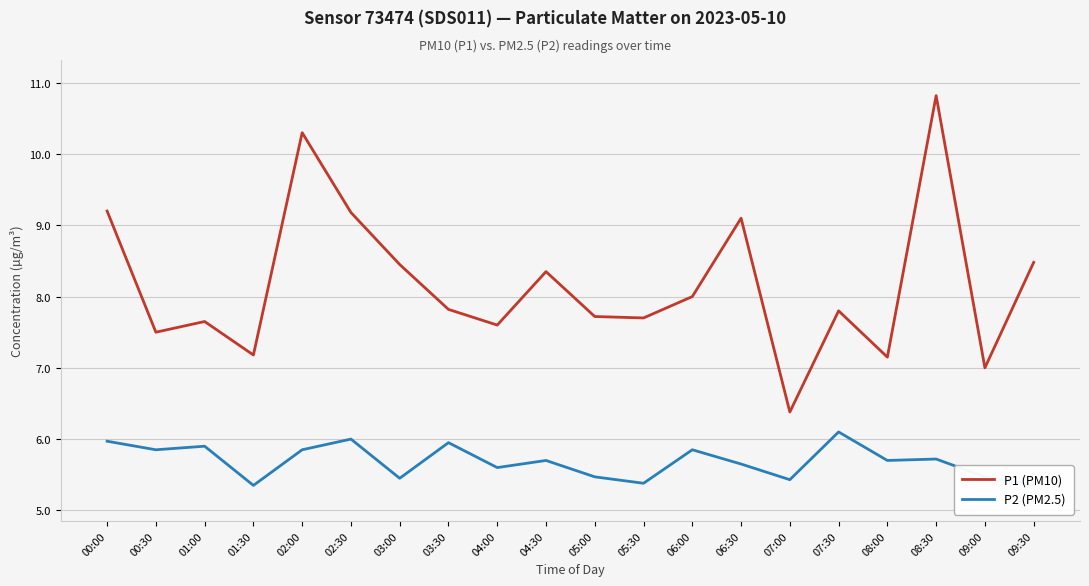

What is the minimum value for P2 (PM2.5)?

5.3